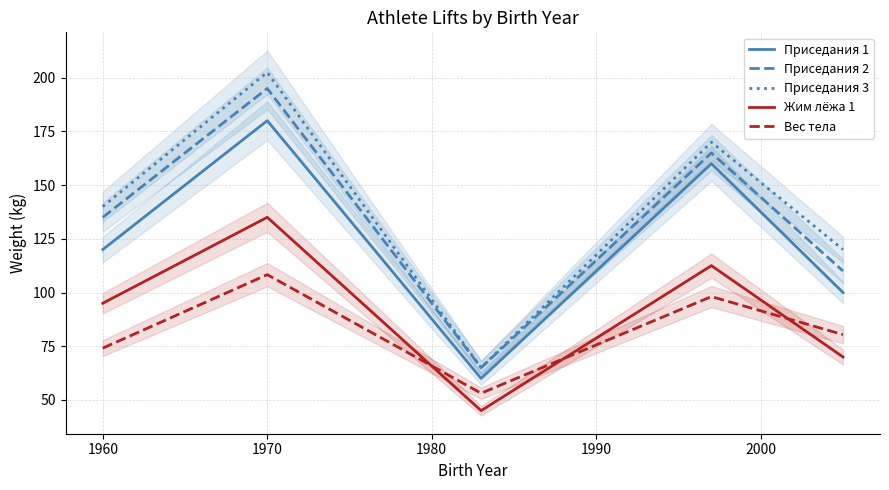

Rank the series at 1990 from highest to lowest value.

Приседания 3, Приседания 2, Приседания 1, Вес тела, Жим лёжа 1